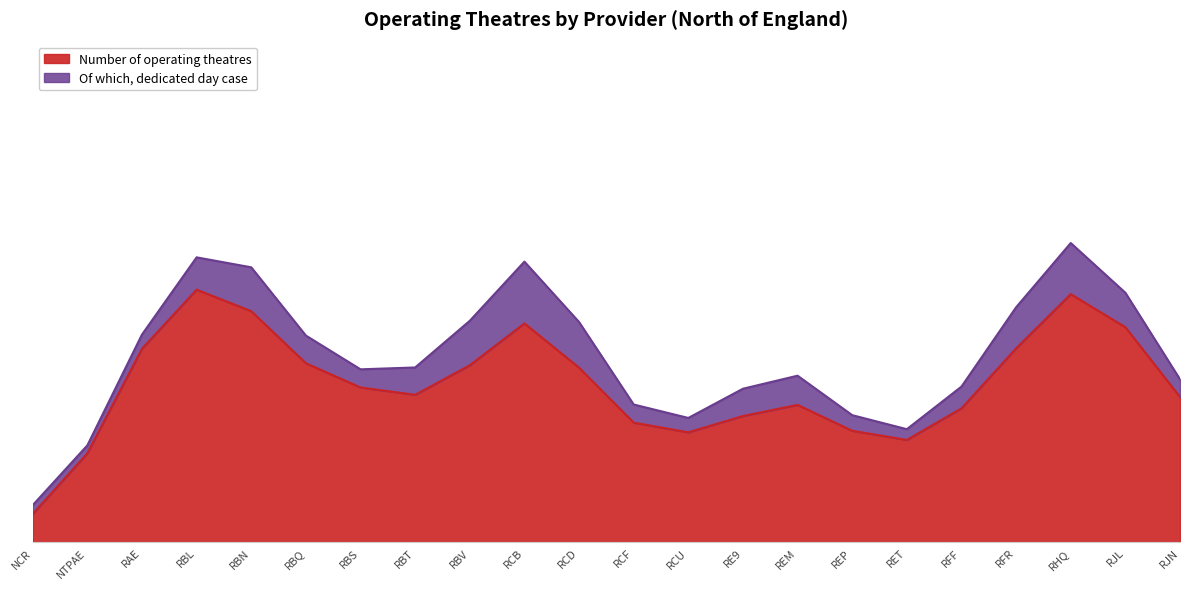

Rank the series by their maximum value, from highest to lowest.

Number of operating theatres, Of which, dedicated day case